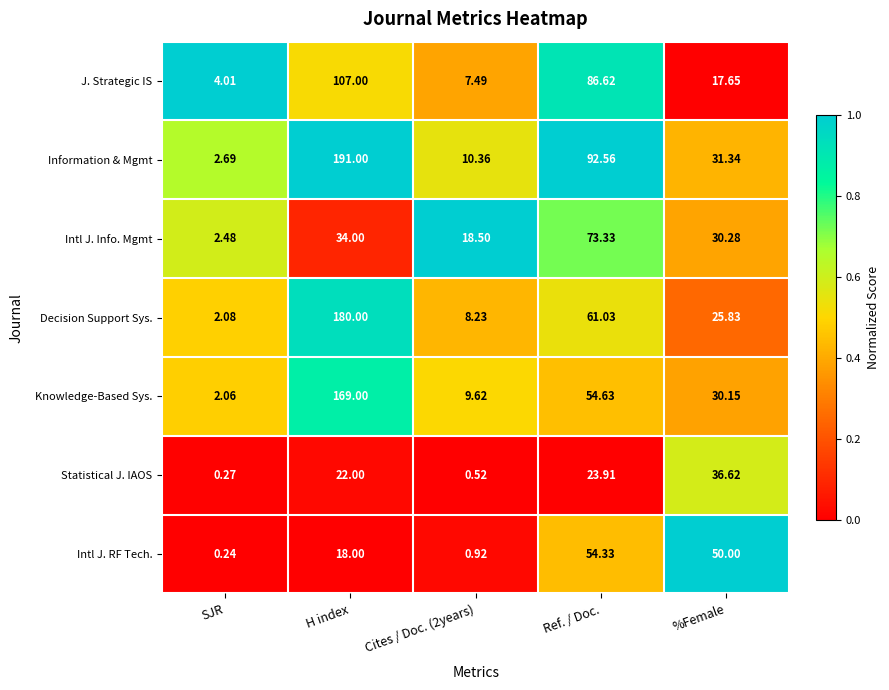

Where is Knowledge-Based Sys. nearest to the value 85?

Ref. / Doc.